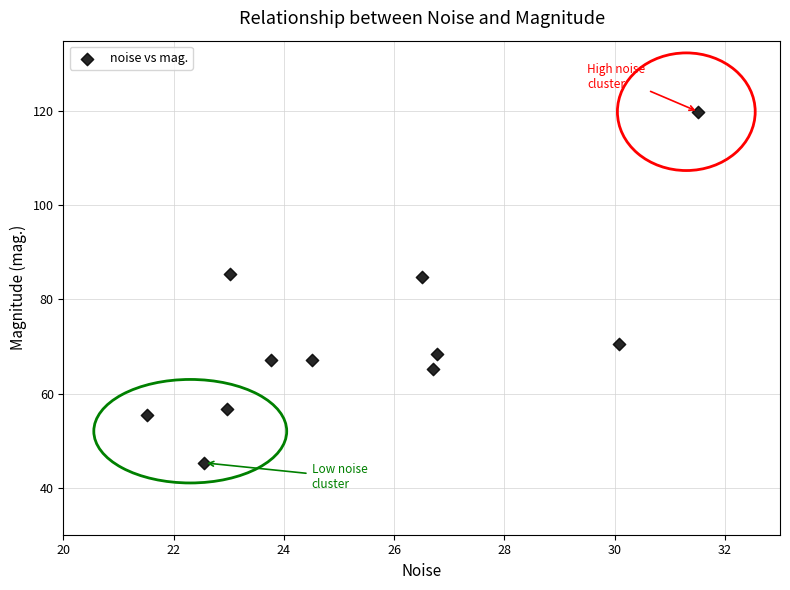

What is the range of Y values (max minus min)?

74.6